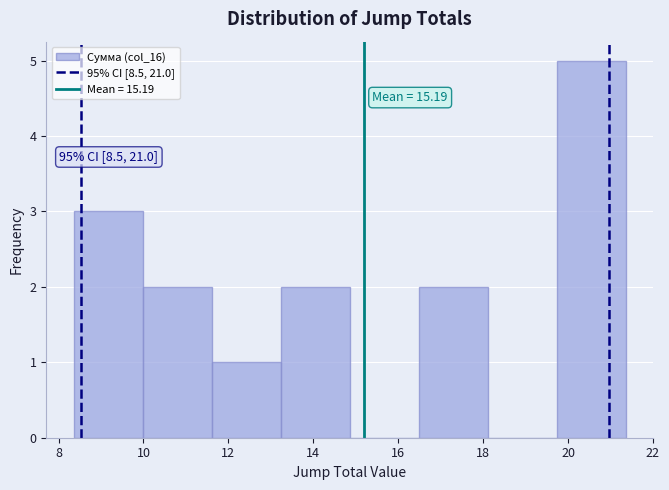

Over which range of the x-axis is the bar tallest?

19.8 to 21.4